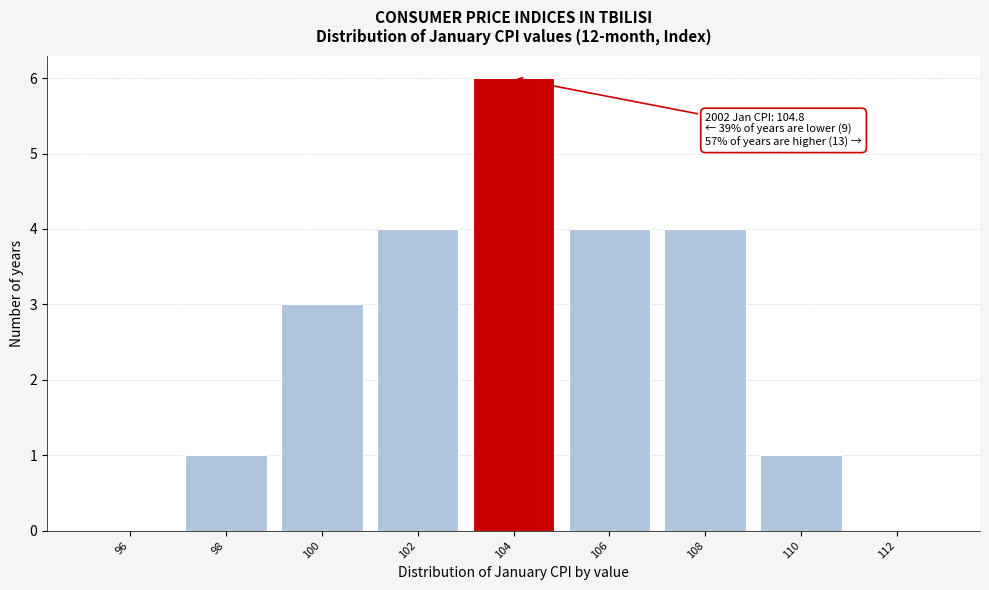

Reading right to left, what are all the values shown in this chart?

112=0	110=1	108=4	106=4	104=6	102=4	100=3	98=1	96=0